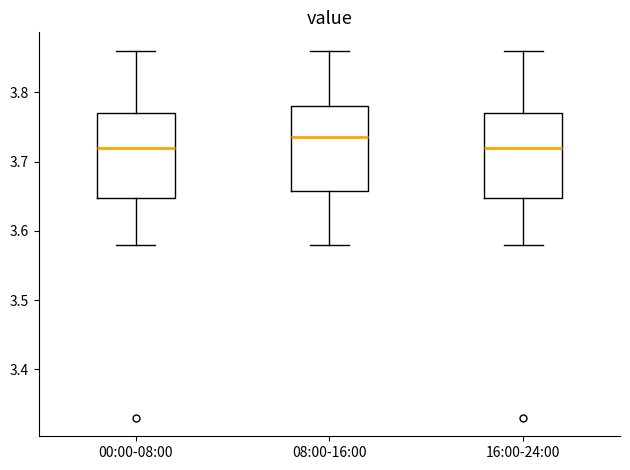

Where does the upper whisker of the box for 16:00-24:00 end on the y-axis? The values are not printed on the chart, so give them approximately, as read against the axis.

3.86